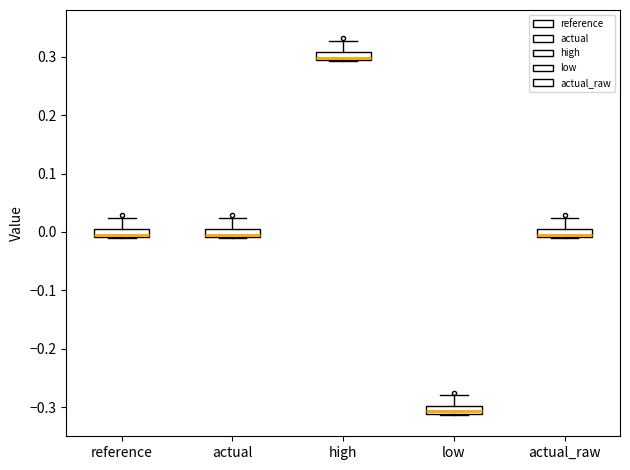

Where does the upper whisker of the box for actual end on the y-axis? The values are not printed on the chart, so give them approximately, as read against the axis.

0.02